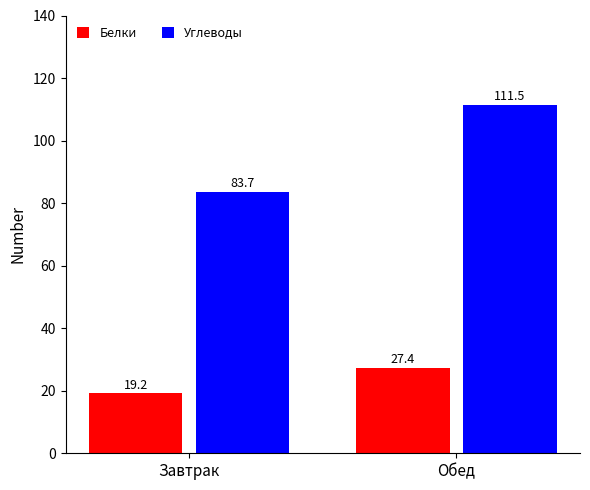

Which series has the widest spread of values?

Углеводы